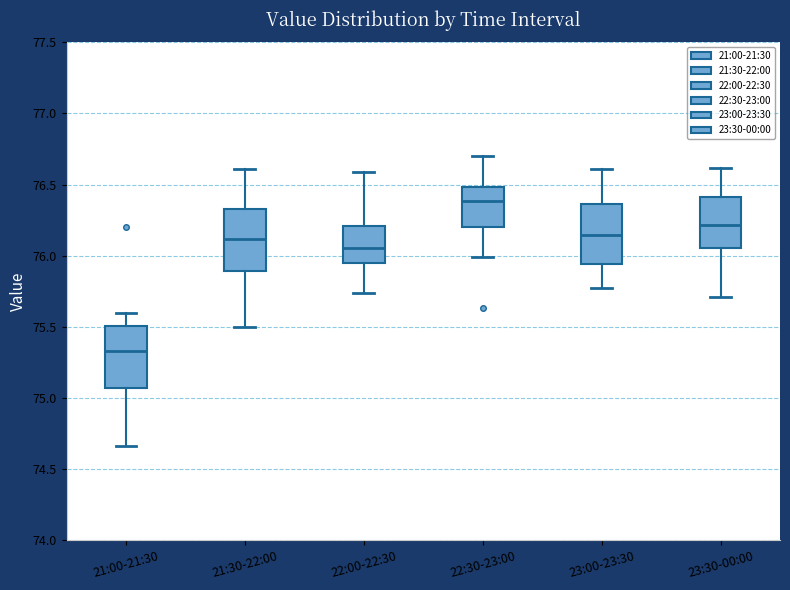

Reading left to right, read every box against the y-axis: the position of its median line, the range the box covers, and the ends of its whiskers. The values are not printed on the chart, so give them approximately, as read against the axis.

21:00-21:30: median 75.35, box 75.05 to 75.50, whiskers 74.65 to 75.60
21:30-22:00: median 76.10, box 75.90 to 76.35, whiskers 75.50 to 76.60
22:00-22:30: median 76.05, box 75.95 to 76.20, whiskers 75.75 to 76.60
22:30-23:00: median 76.40, box 76.20 to 76.50, whiskers 76.00 to 76.70
23:00-23:30: median 76.15, box 75.95 to 76.35, whiskers 75.75 to 76.60
23:30-00:00: median 76.20, box 76.05 to 76.40, whiskers 75.70 to 76.60